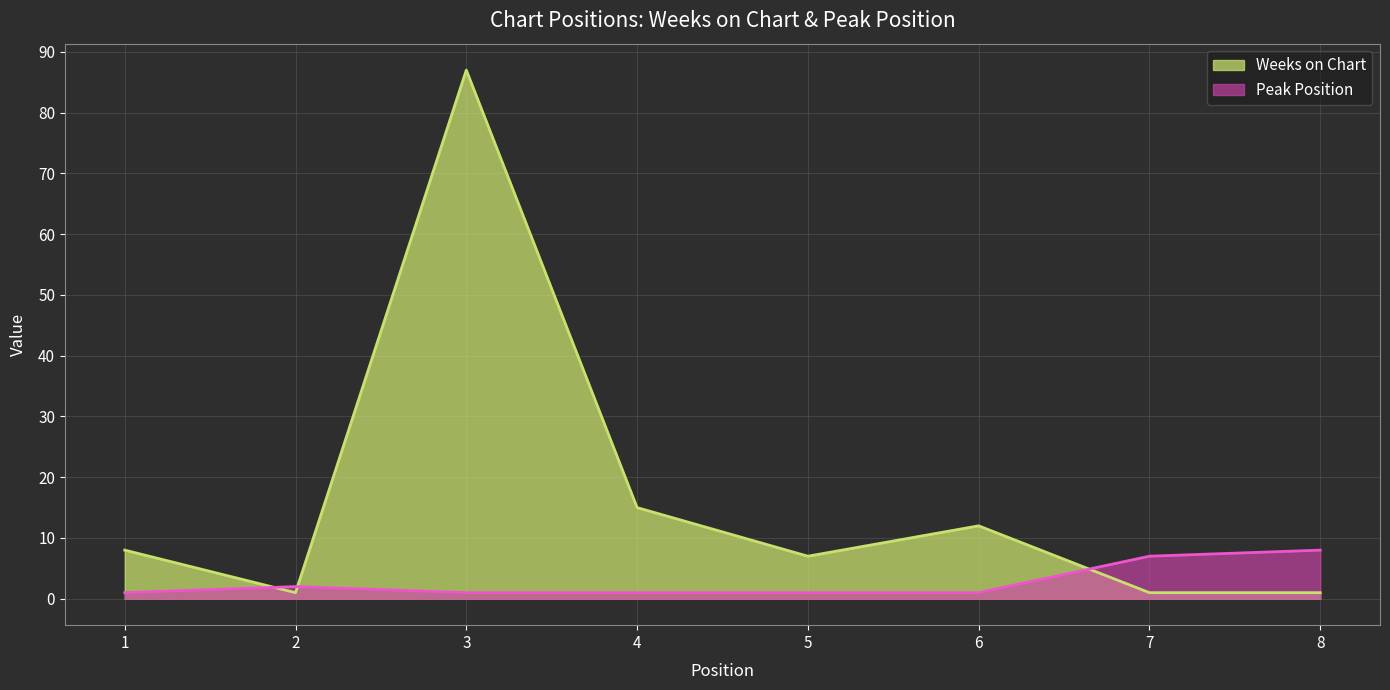

The Peak Position series shows 7 at 7. True or false?

True